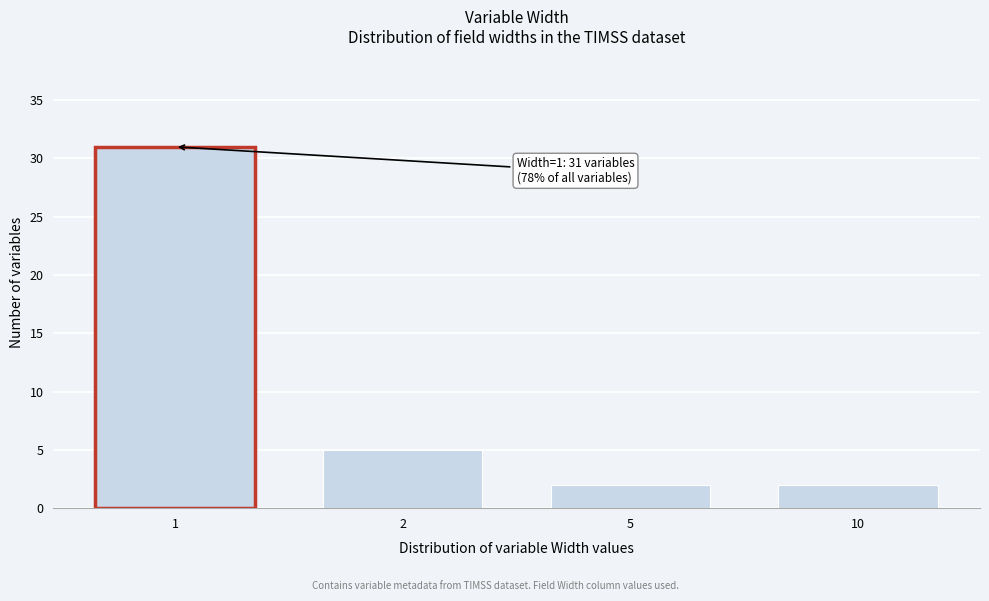

Reading left to right, transcribe all the data shown in this chart.

31	5	2	2